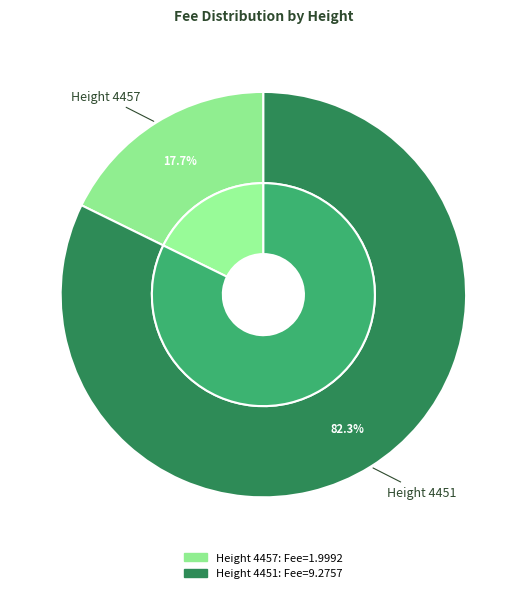

To the nearest percent, what is the combined percentage of Height 4457 and Height 4451?

100%